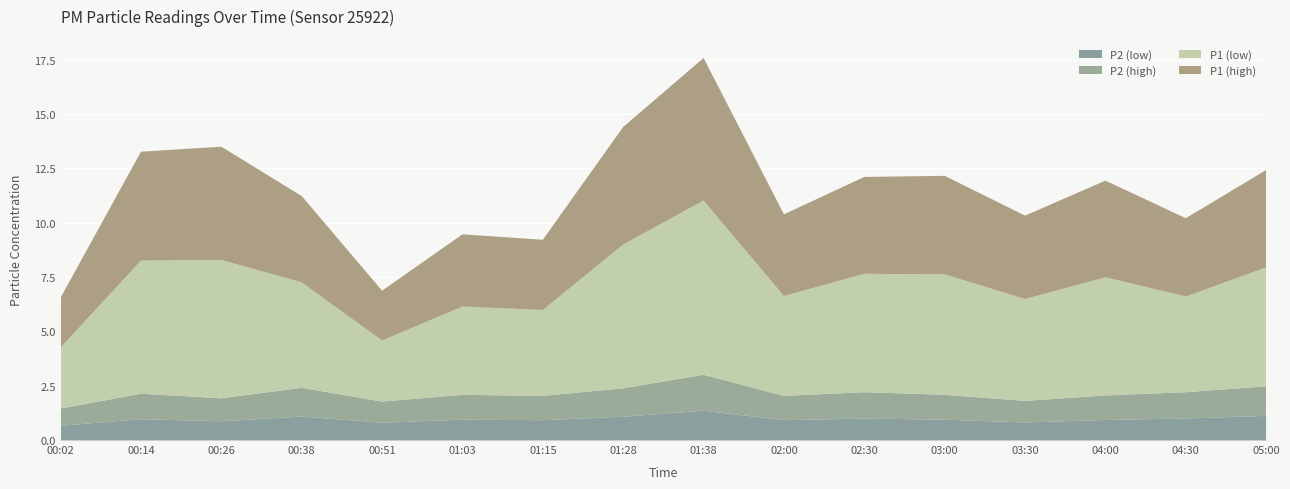

Reading left to right, what are all the values shown in this chart?

P1: 00:02=5.1	00:14=11.1	00:26=11.6	00:38=8.8	00:51=5.1	01:03=7.4	01:15=7.2	01:28=12.0	01:38=14.6	02:00=8.3	02:30=9.9	03:00=10.1	03:30=8.5	04:00=9.9	04:30=8.0	05:00=9.9
P2: 00:02=1.4	00:14=2.1	00:26=1.9	00:38=2.4	00:51=1.8	01:03=2.1	01:15=2.0	01:28=2.4	01:38=3.0	02:00=2.0	02:30=2.2	03:00=2.1	03:30=1.8	04:00=2.0	04:30=2.2	05:00=2.5